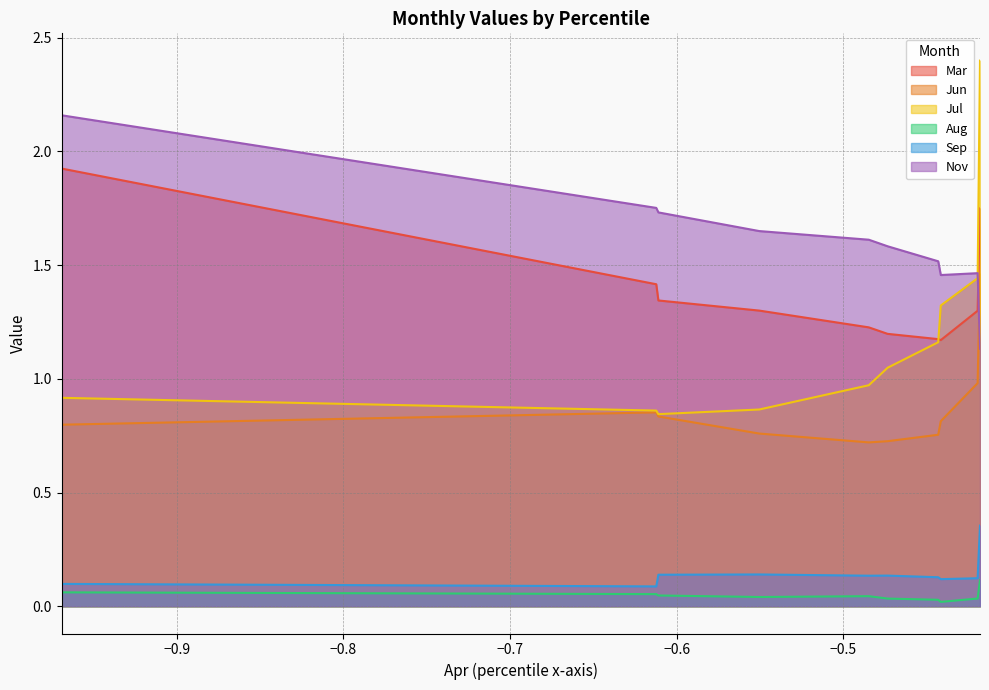

True or false: Jun and Sep cross at least once.

False